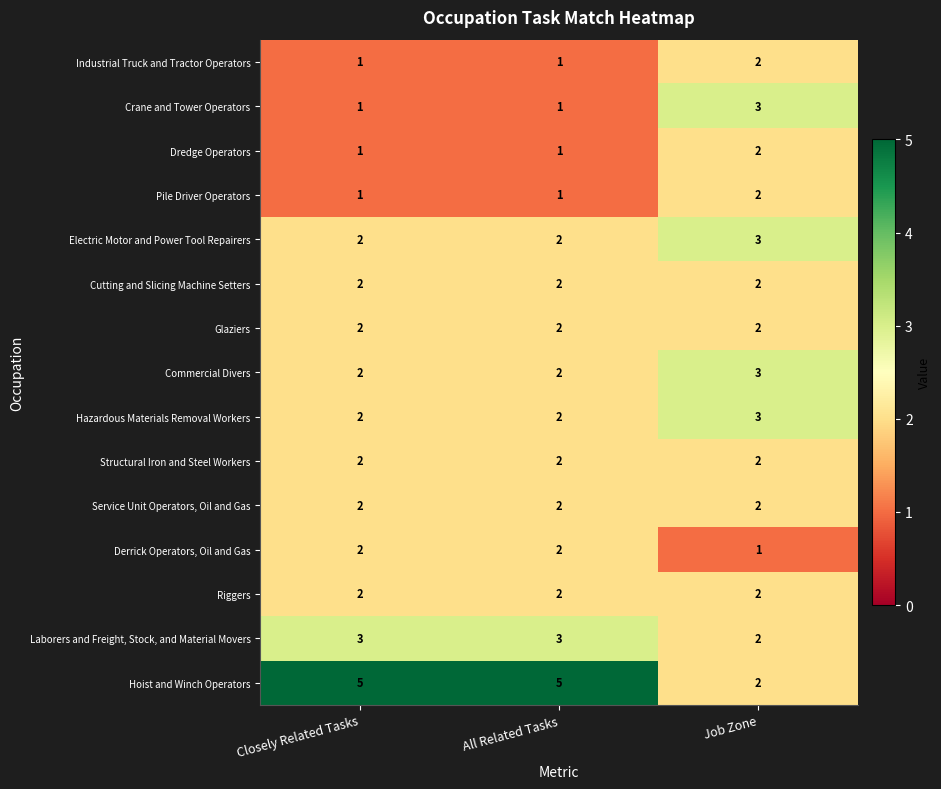

What is the greatest value displayed?

5